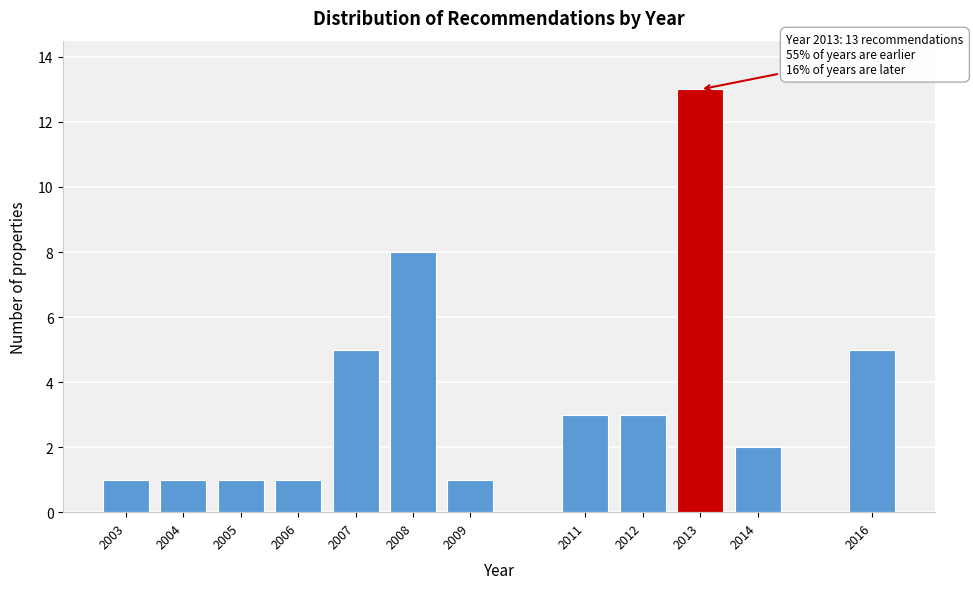

Reading left to right, transcribe all the data shown in this chart.

2003=1	2004=1	2005=1	2006=1	2007=5	2008=8	2009=1	2011=3	2012=3	2013=13	2014=2	2016=5